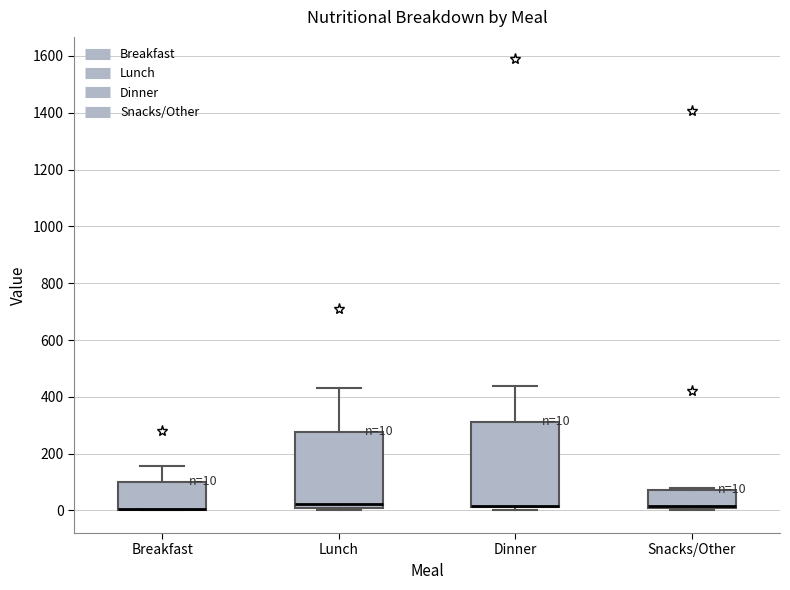

Comparing the boxes themselves (not the whiskers), which one is the tallest?

Dinner